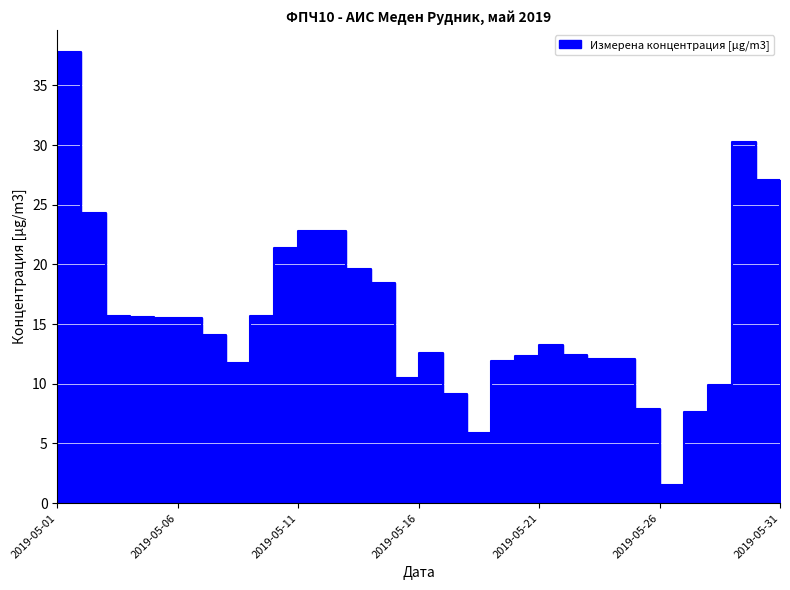

What is the difference between the values at 2019-05-08 and 2019-05-26?

10.3